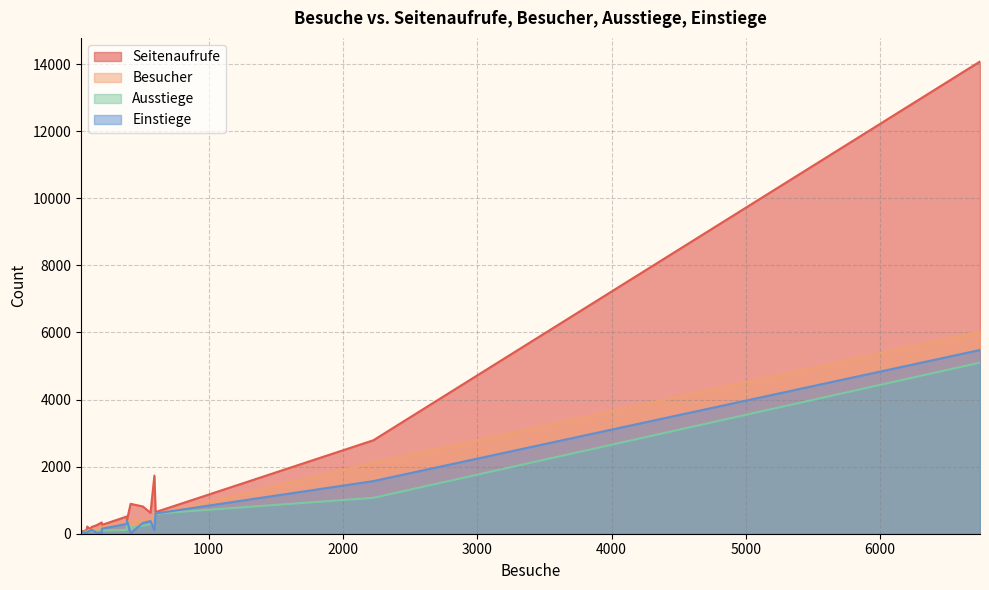

What are all the series names shown in the legend?

Seitenaufrufe, Besucher, Ausstiege, Einstiege